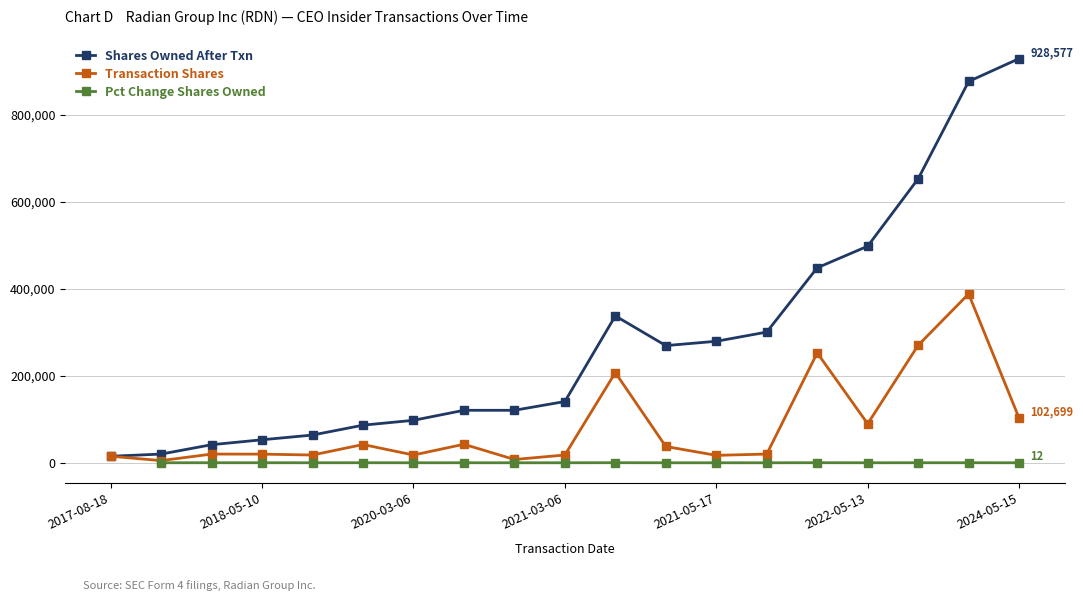

What value does the sharesOwnedFollowingTransaction series have at 2023-05-13, to the nearest 100?

652500